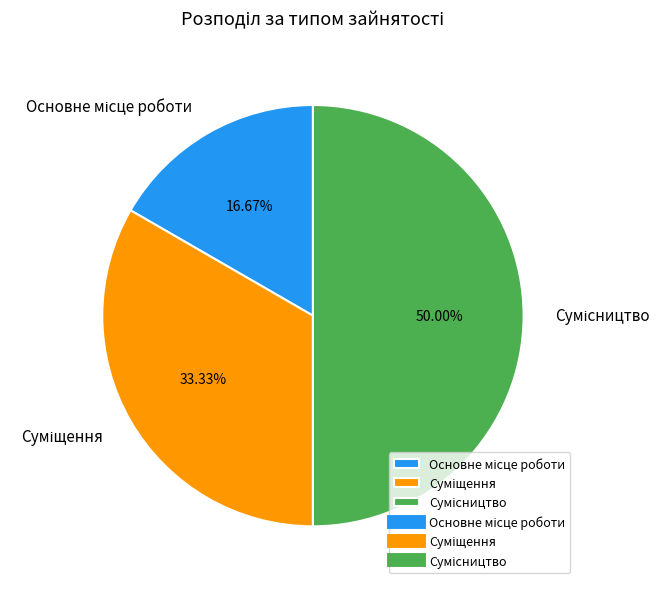

Rank the categories by value from lowest to highest.

Основне місце роботи, Суміщення, Сумісництво